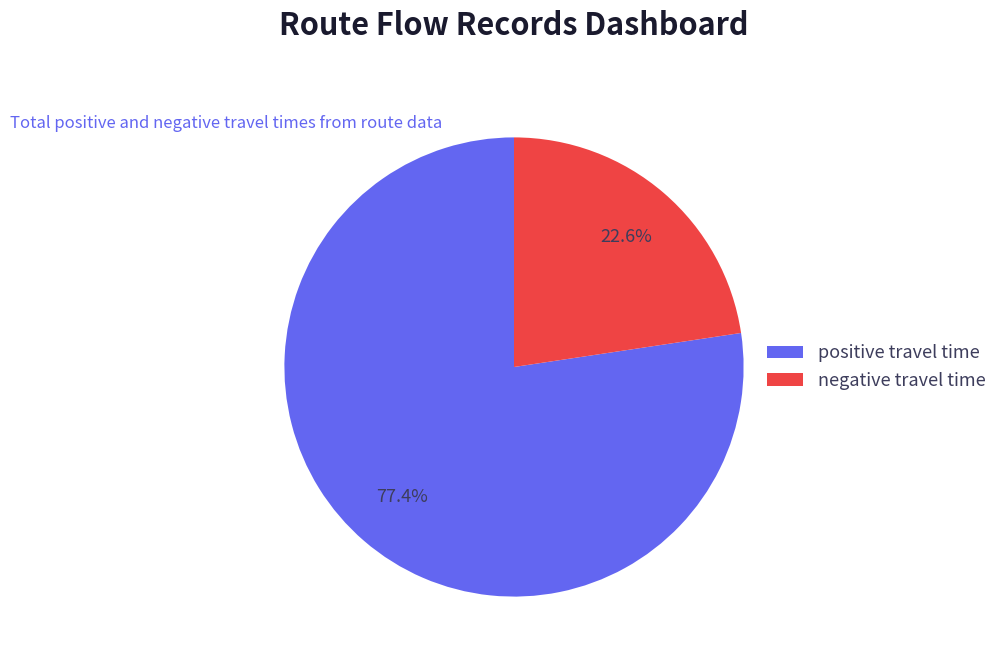

What is the smallest slice in the pie chart?

negative travel time